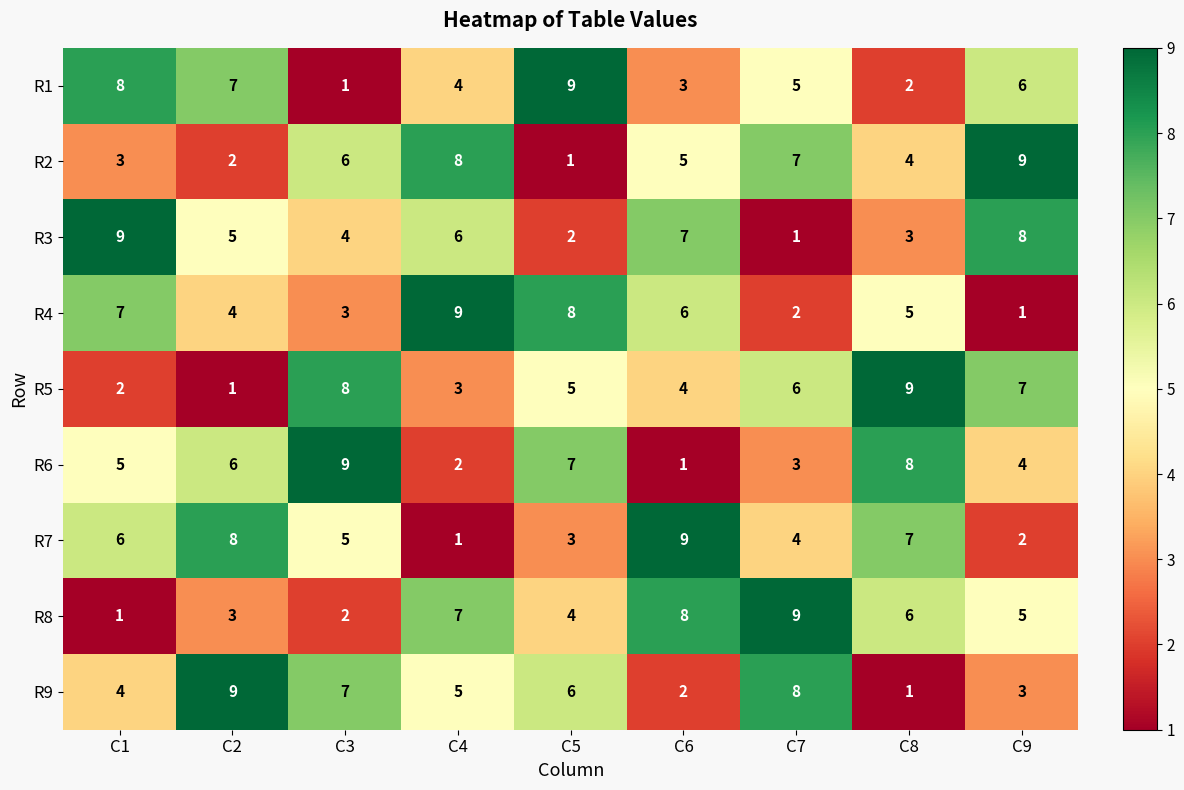

Which category has the highest value in the R5 series?

C8